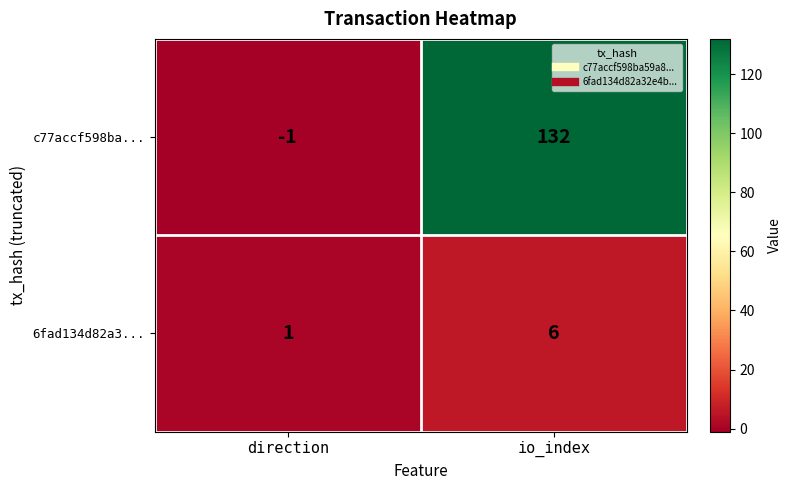

What is the difference between the c77accf598ba... values at io_index and direction?

133